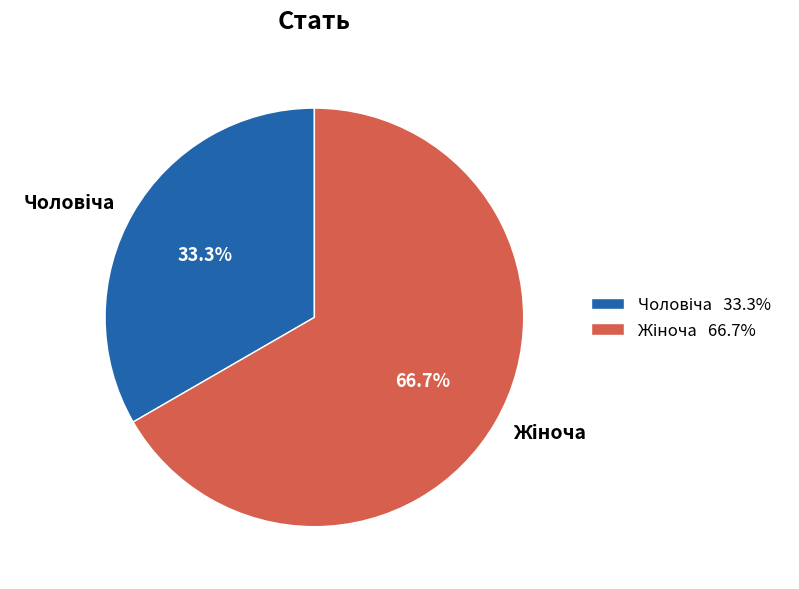

Is there a majority slice in this chart?

Yes